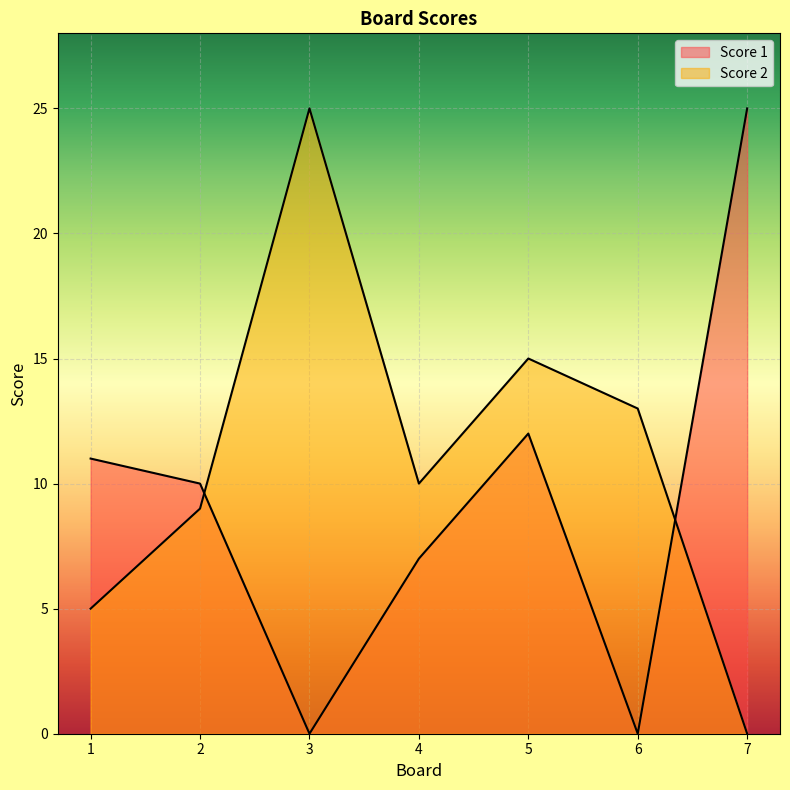

The value of Score 1 at 3 is 0. True or false?

True